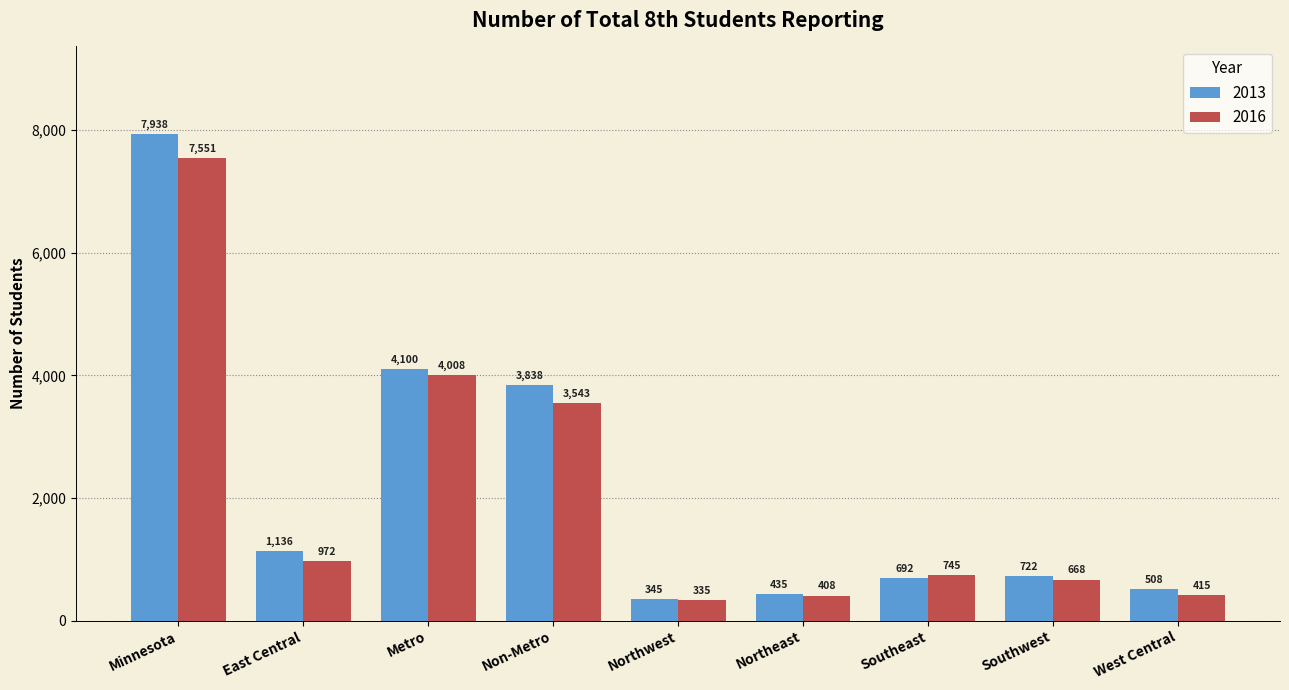

Count the number of data series in this chart.

2